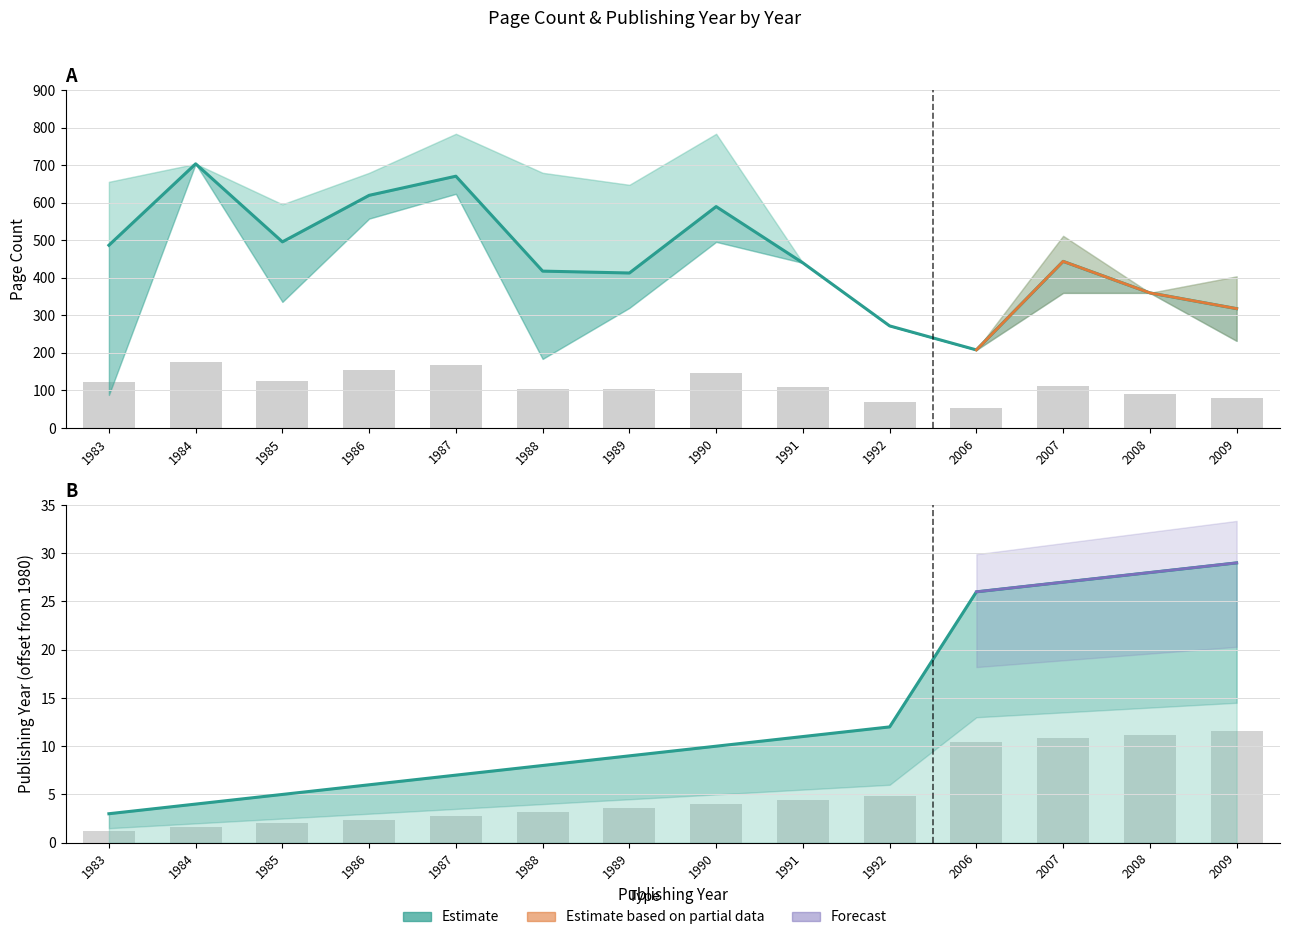

Which has a higher value, 1990 or 1989?

1990